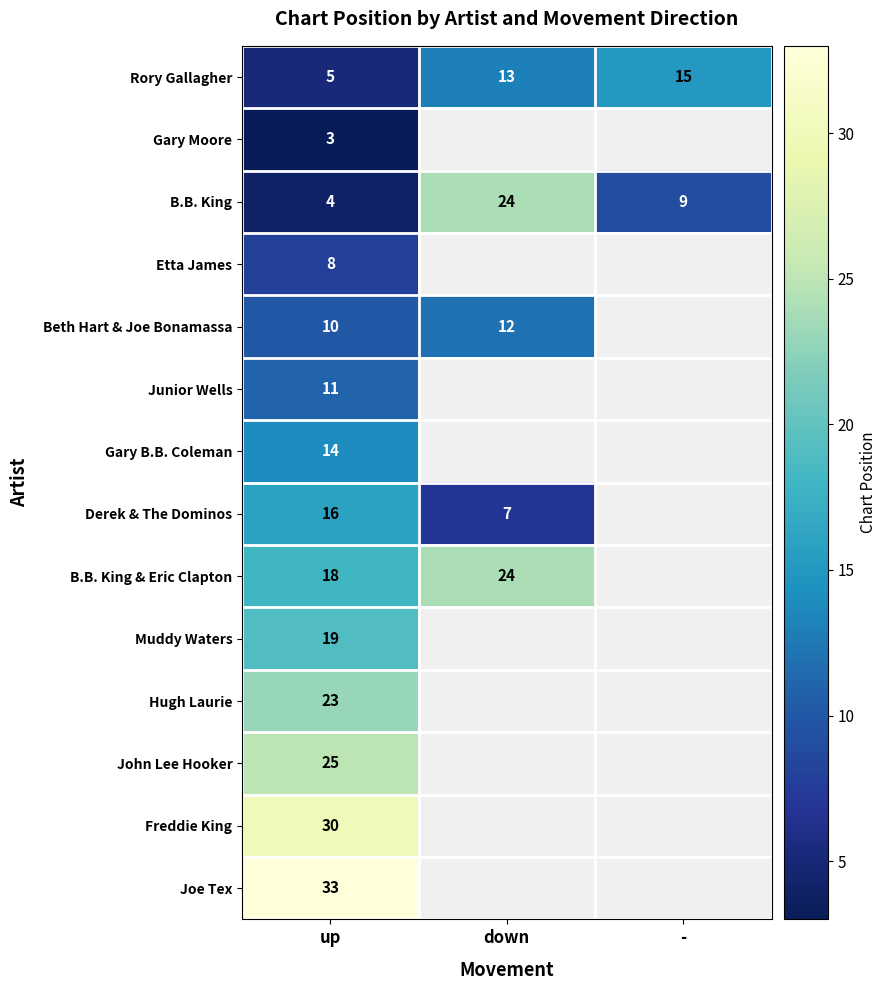

Rank the series at up from highest to lowest value.

Joe Tex, Freddie King, John Lee Hooker, Hugh Laurie, Muddy Waters, B.B. King & Eric Clapton, Derek & The Dominos, Gary B.B. Coleman, Junior Wells, Beth Hart & Joe Bonamassa, Etta James, Rory Gallagher, B.B. King, Gary Moore